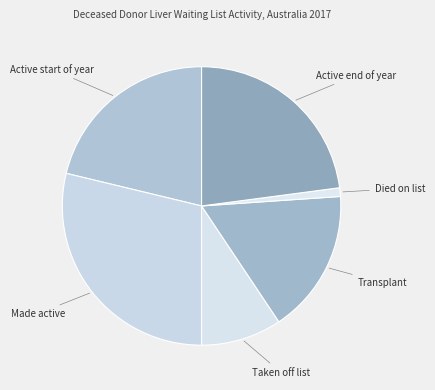

Rank the categories by value from lowest to highest.

Died on list, Taken off list, Transplant, Active start of year, Active end of year, Made active